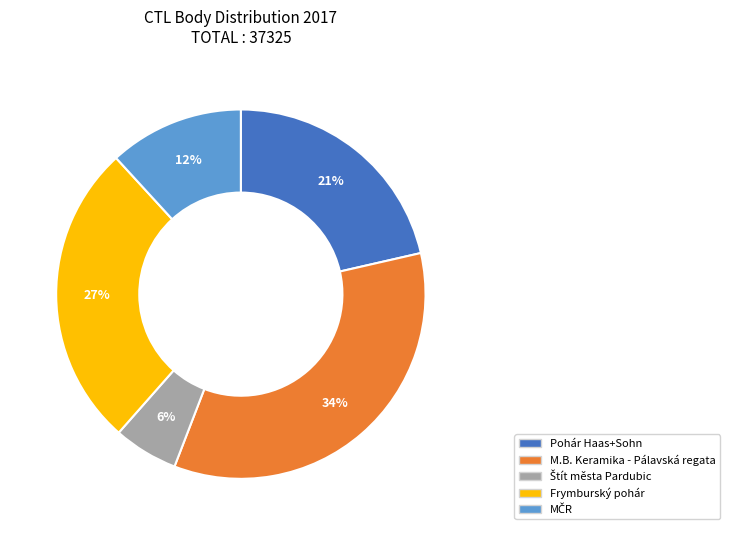

True or false: Frymburský pohár accounts for 27% of the total.

True